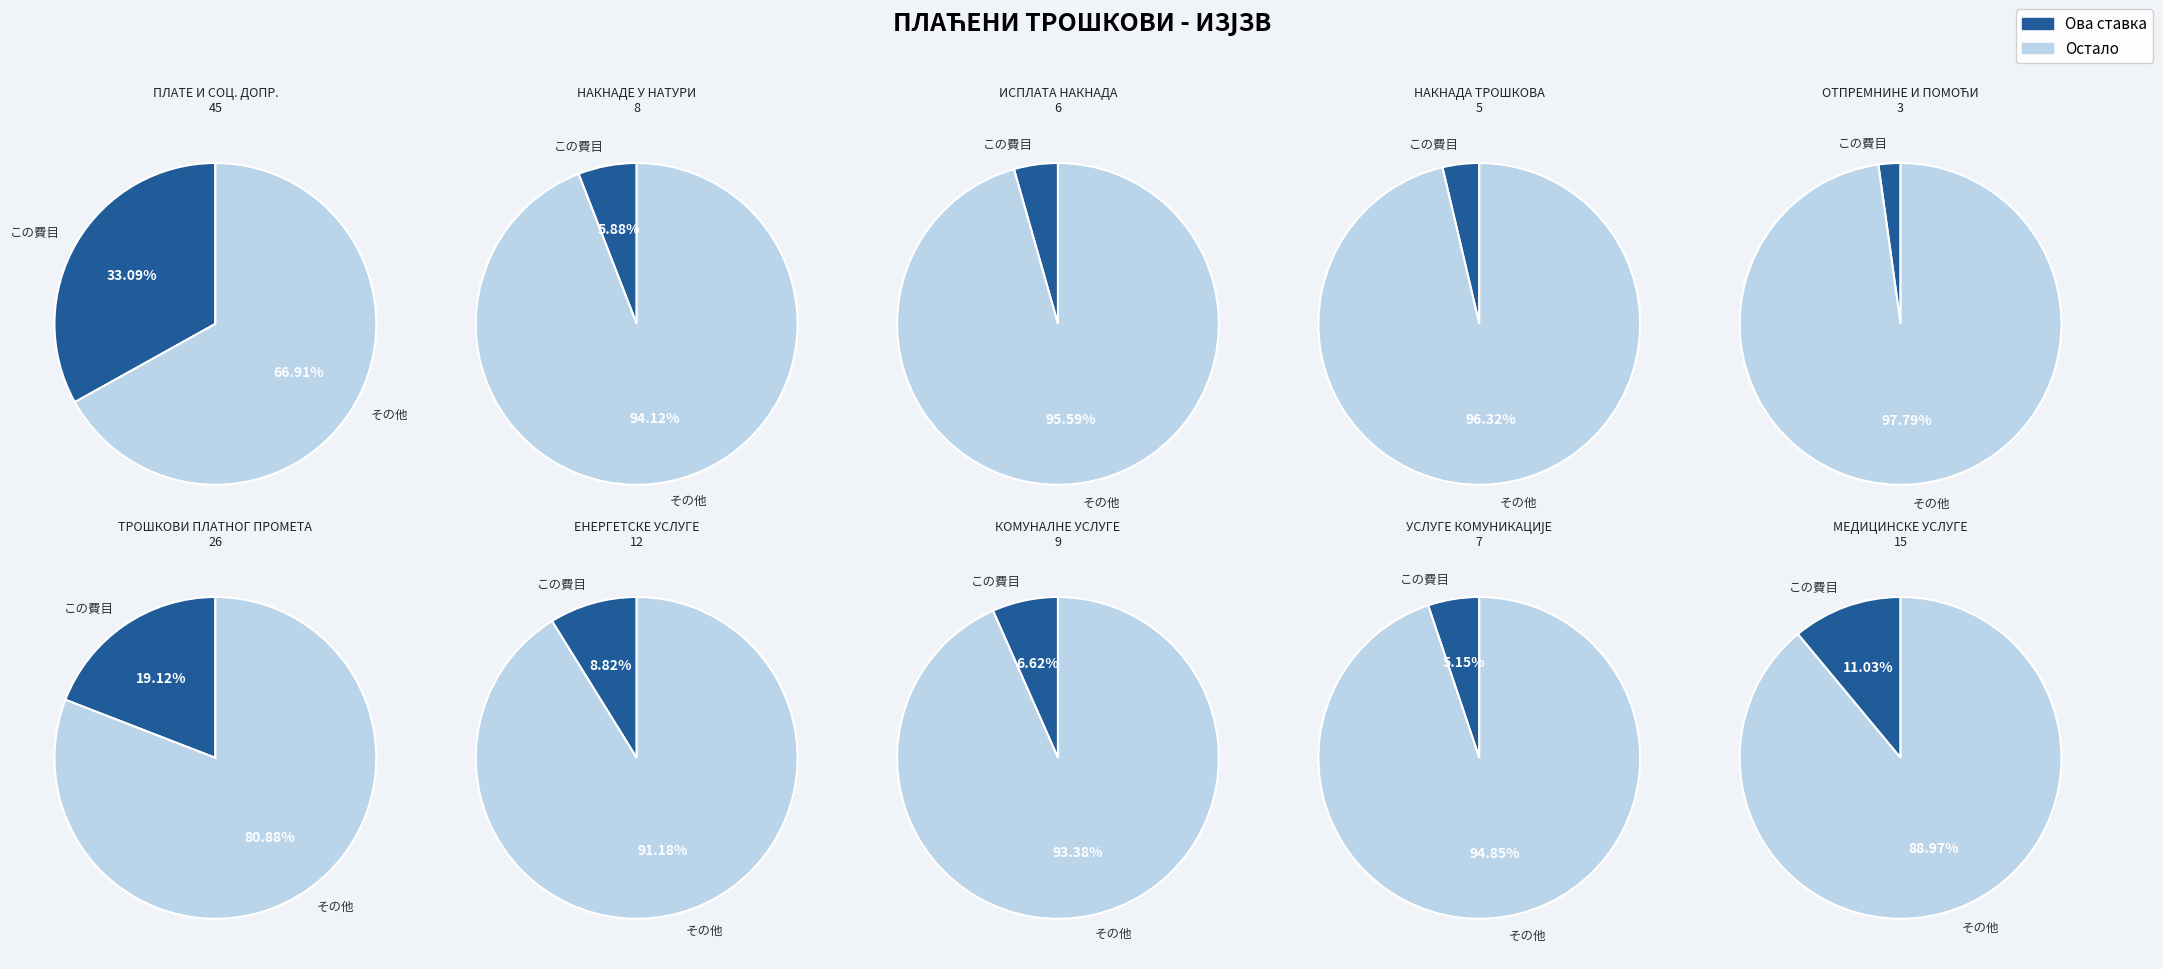

Rank the categories by value from highest to lowest.

values, 5, 9, 6, 7, 1, 8, 2, 3, 4